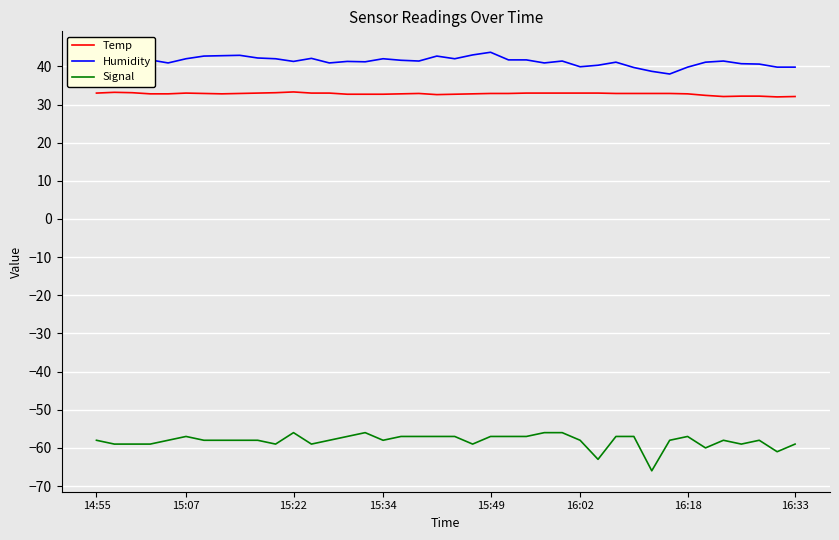

True or false: Humidity and Signal cross at least once.

False